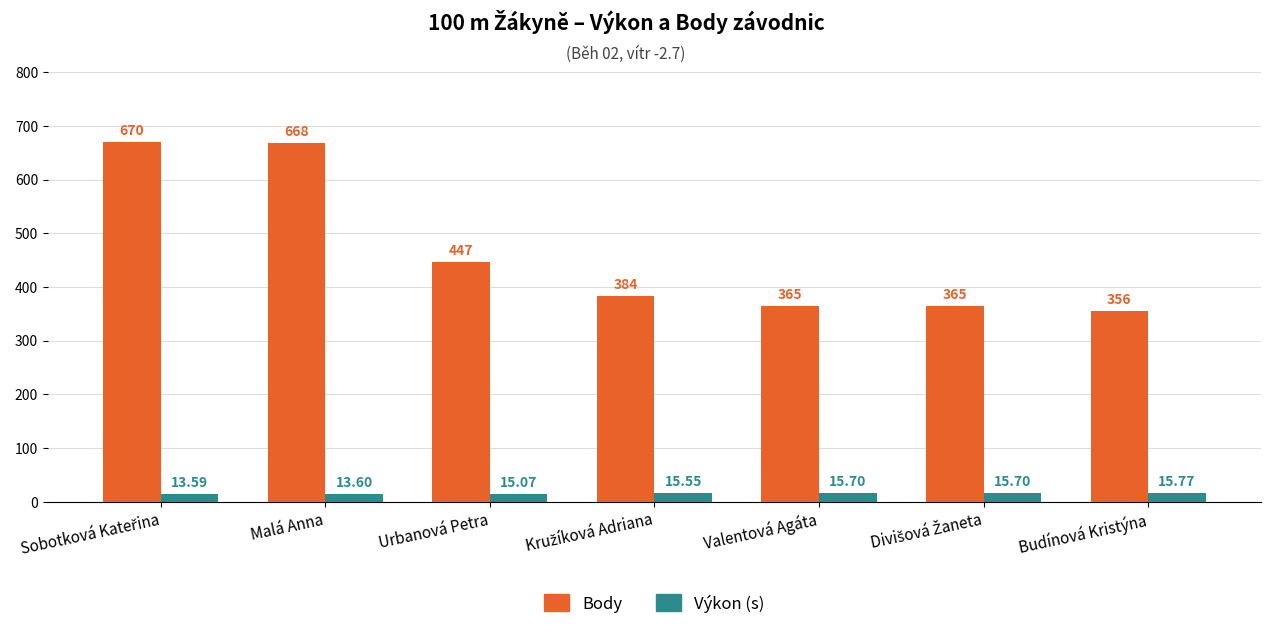

How many bars are there in total?

14